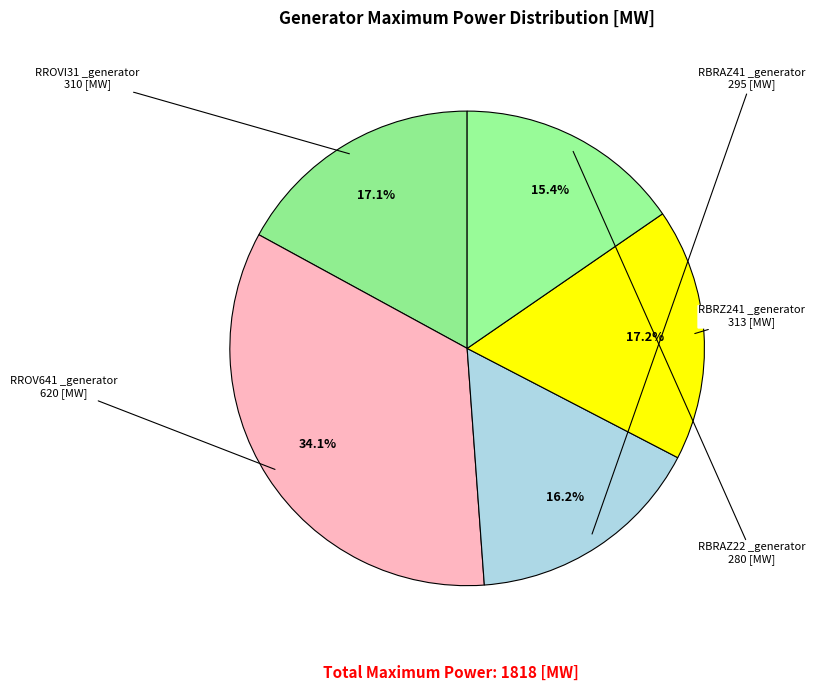

To the nearest percent, what is the average slice percentage?

20%